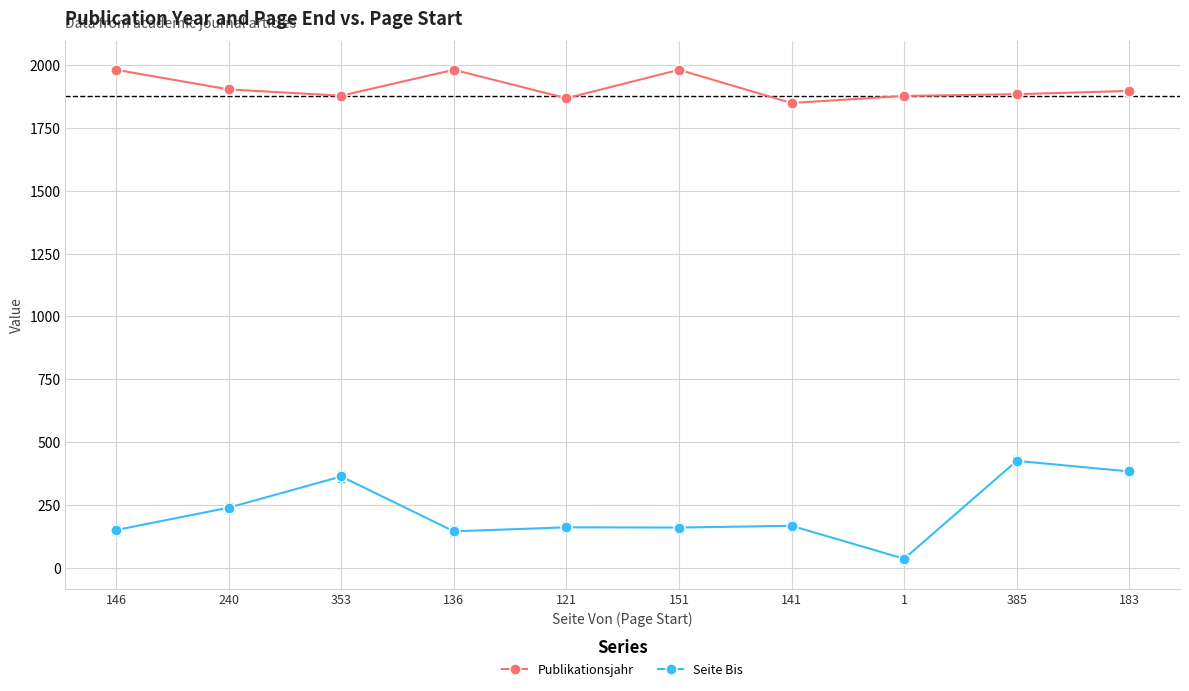

Does the chart have visible grid lines?

Yes